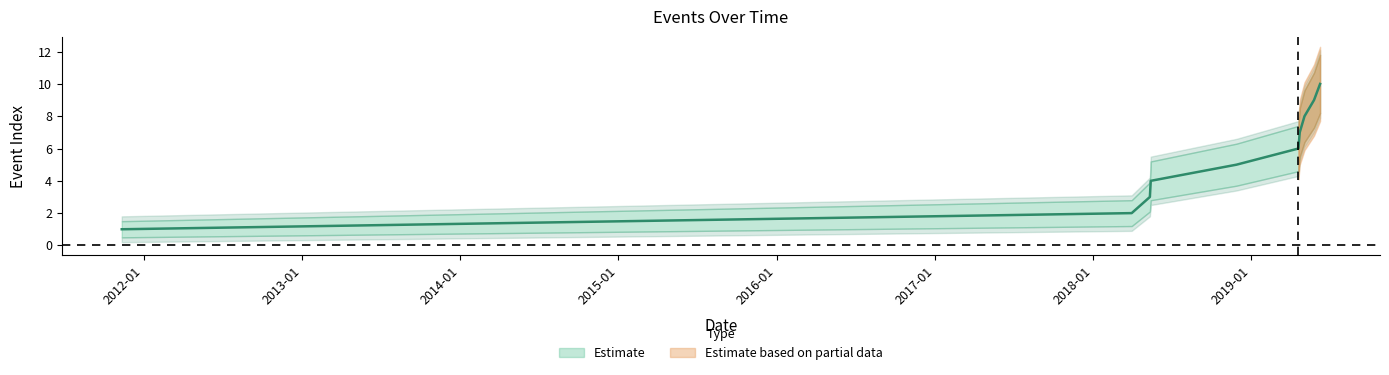

How many values in the Estimate series exceed 6?

4